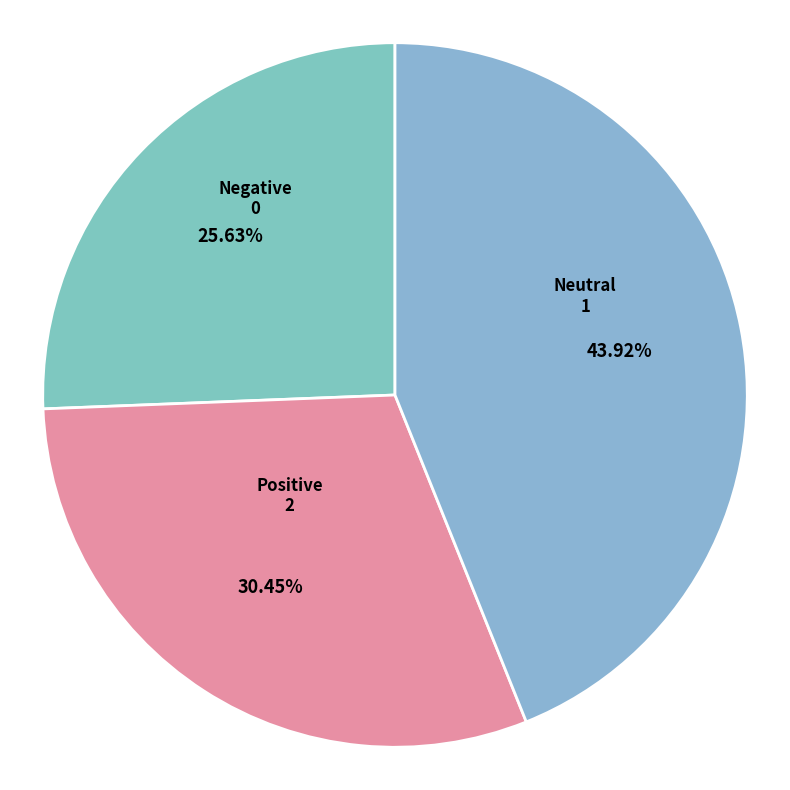

Count the number of slices in the pie.

3